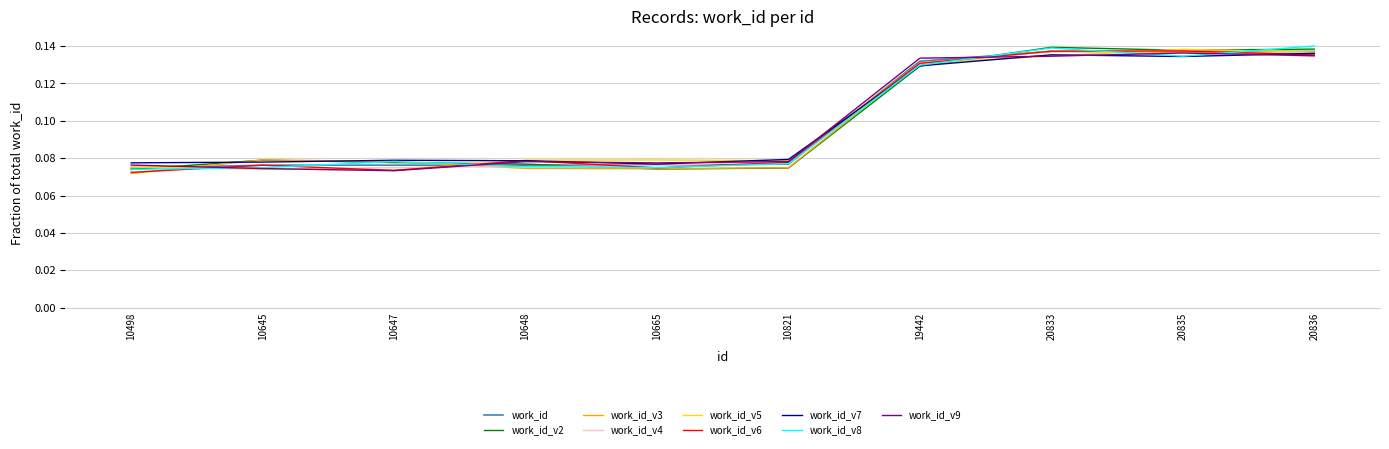

What is the total value across all series at 10648?

0.7